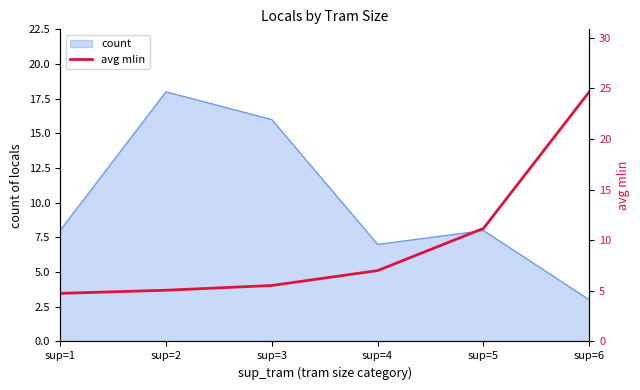

At which label is the value closest to 14?

sup=5